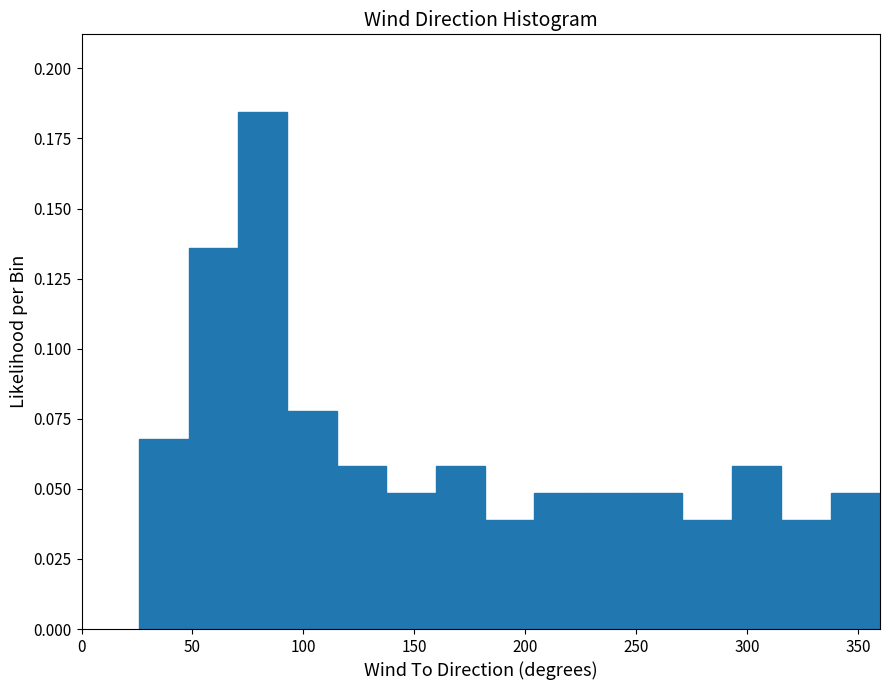

Reading left to right, transcribe this chart: for each bar, give the range it covers on the x-axis and its height. Neither the bar edges nor the heights are printed on the chart, so give them approximately, as read against the axes.

25 to 50: 0.070
50 to 70: 0.135
70 to 95: 0.185
95 to 115: 0.080
115 to 135: 0.060
135 to 160: 0.050
160 to 180: 0.060
180 to 205: 0.040
205 to 225: 0.050
225 to 250: 0.050
250 to 270: 0.050
270 to 295: 0.040
295 to 315: 0.060
315 to 340: 0.040
340 to 360: 0.050